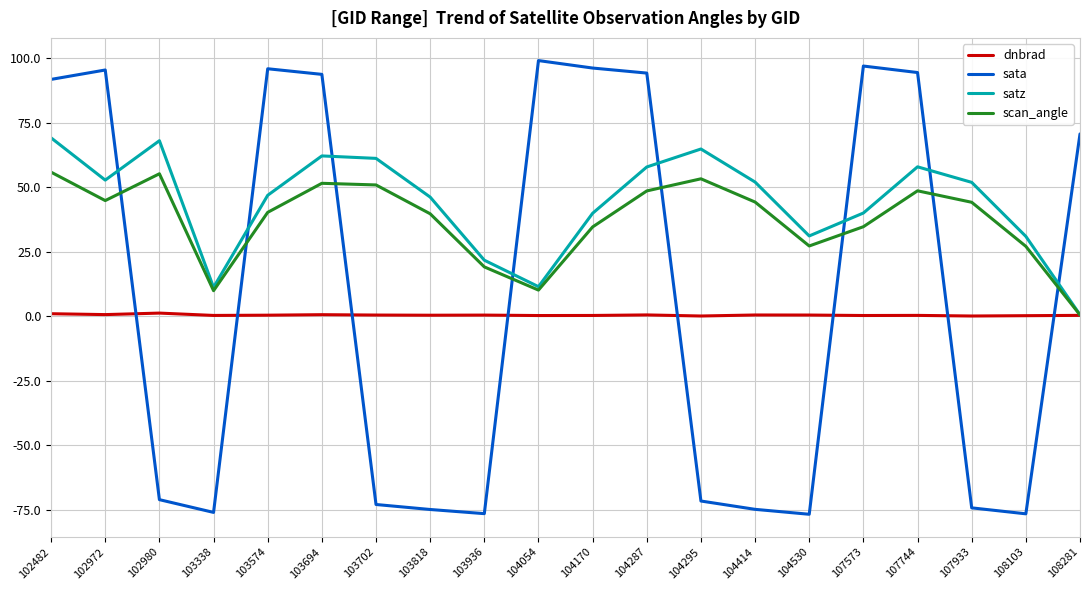

Rank the series by their maximum value, from highest to lowest.

sata, satz, scan_angle, dnbrad